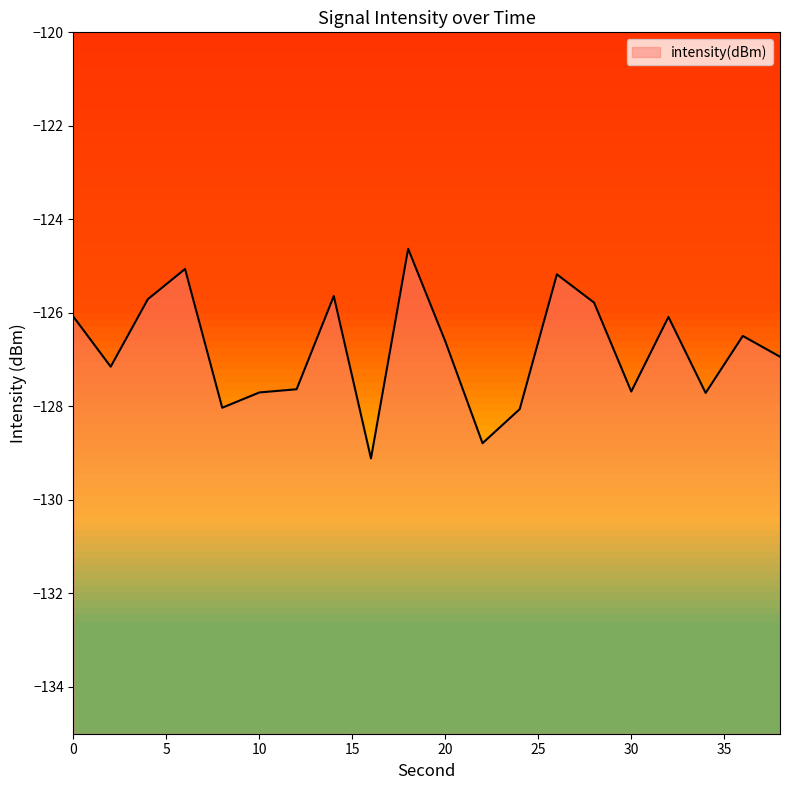

At which category does the chart reach its peak across all series?

18